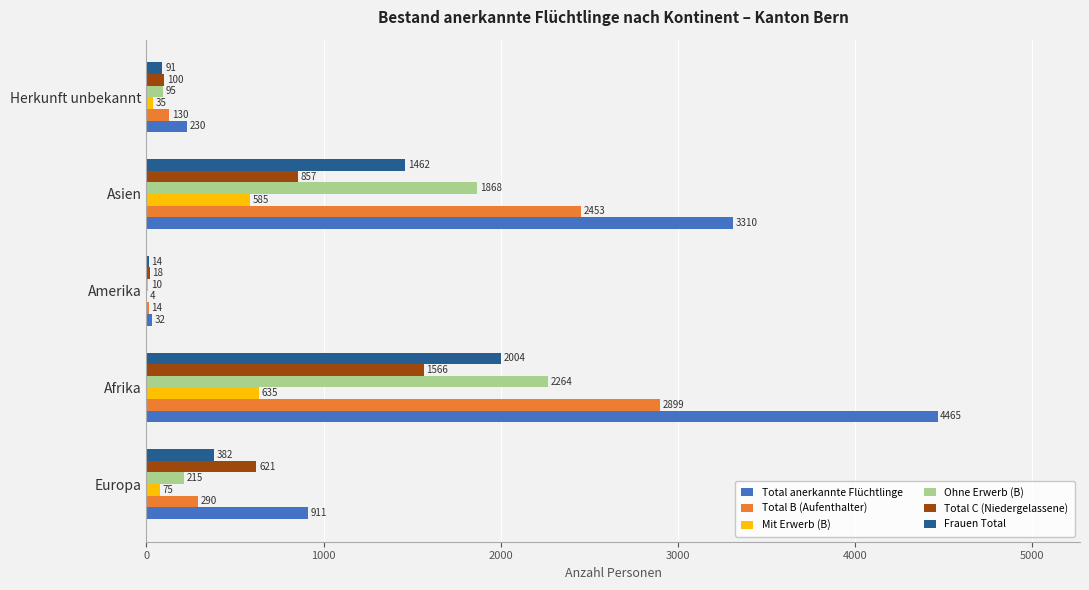

Where is Total C (Niedergelassene) nearest to the value 792?

Asien